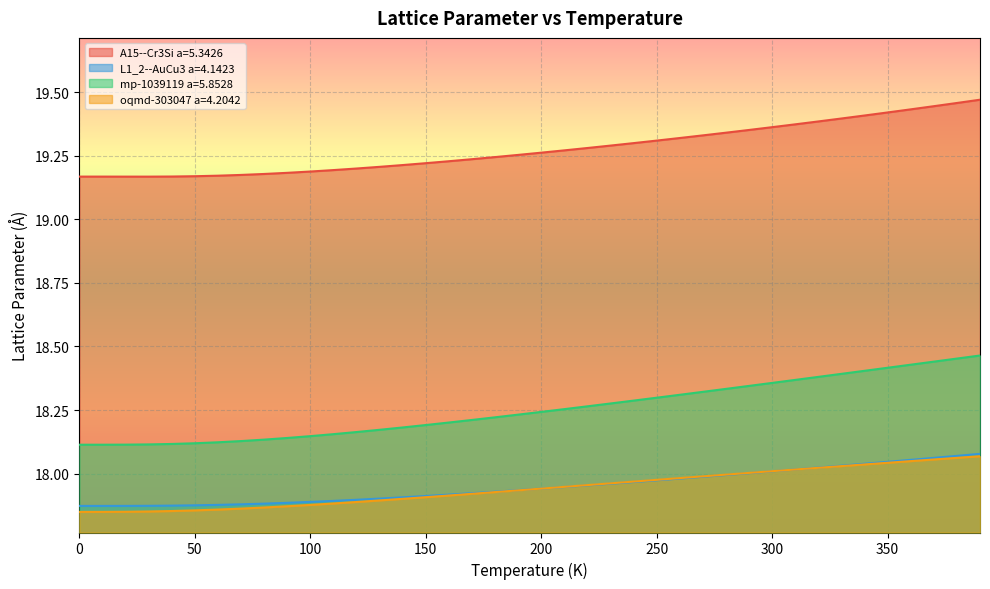

What is the label of the 2nd point from the right?

380.0